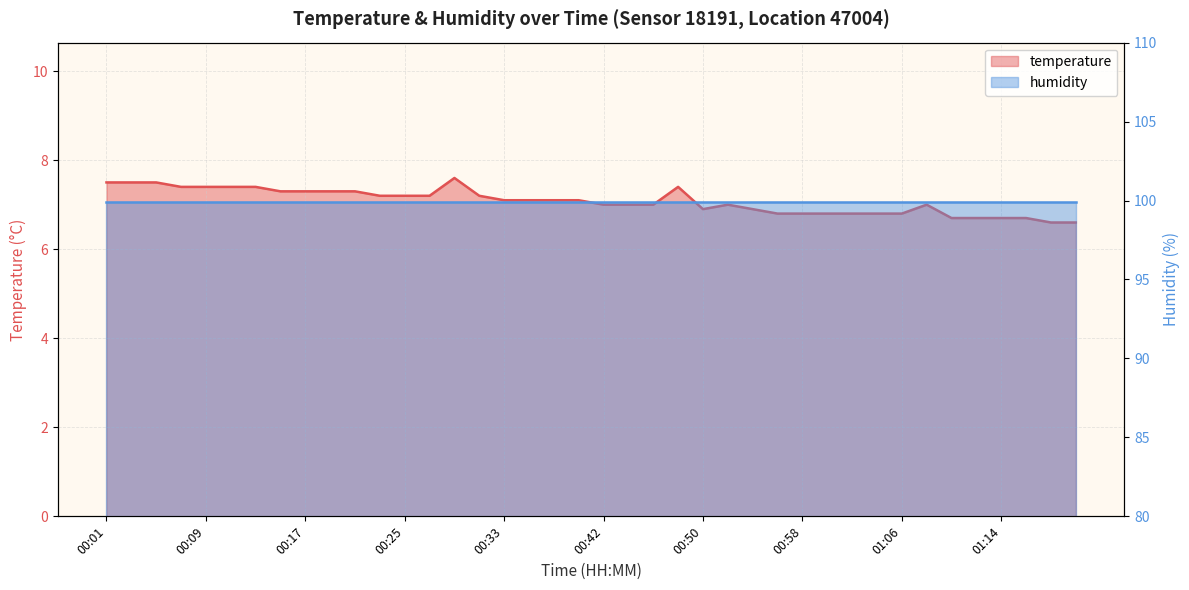

What is the value of the 15th point from the left?

7.6